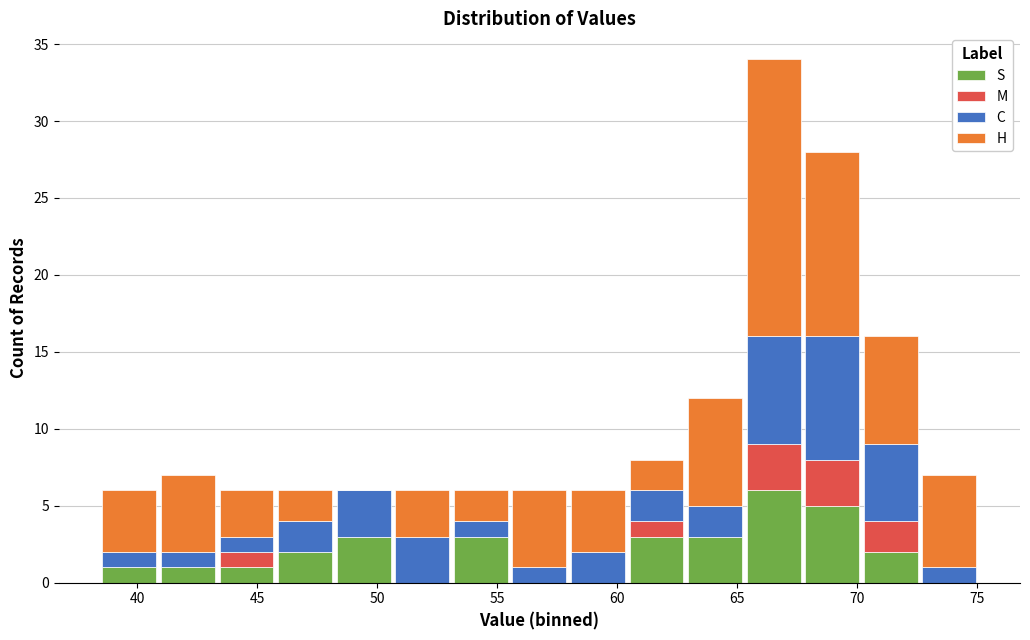

What is the total height of the stacked bar covering 50.5 to 53.0 on the x-axis? Neither the bar edges nor the heights are printed on the chart, so give them approximately, as read against the axes.

6